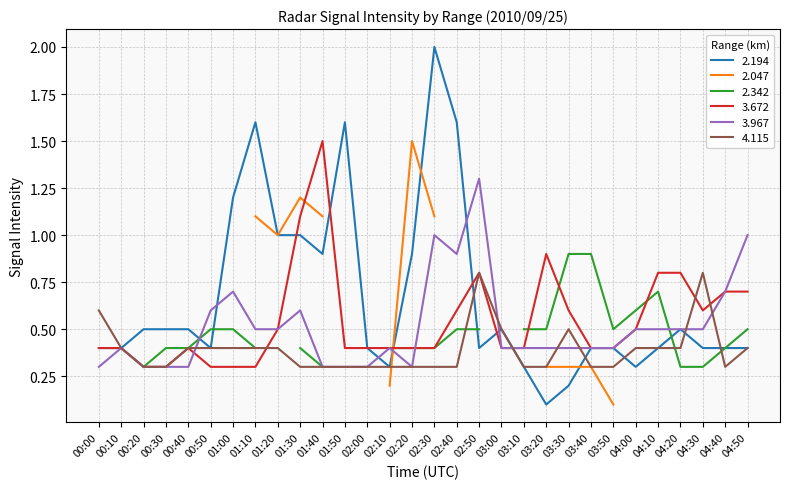

Does the chart display data point markers on the line(s)?

No